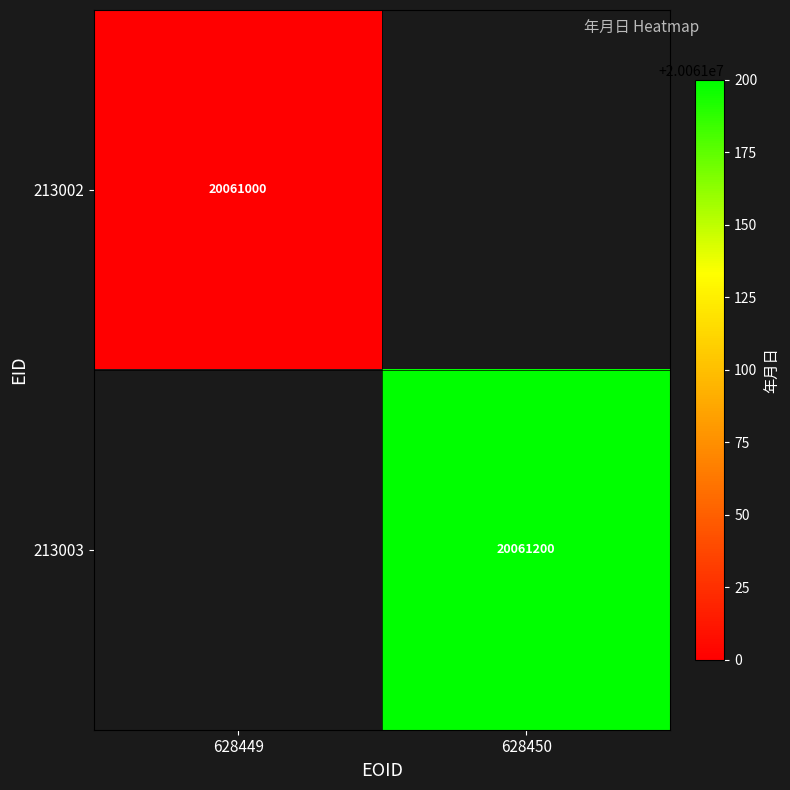

Between 628450 and 628449, which is larger?

628449